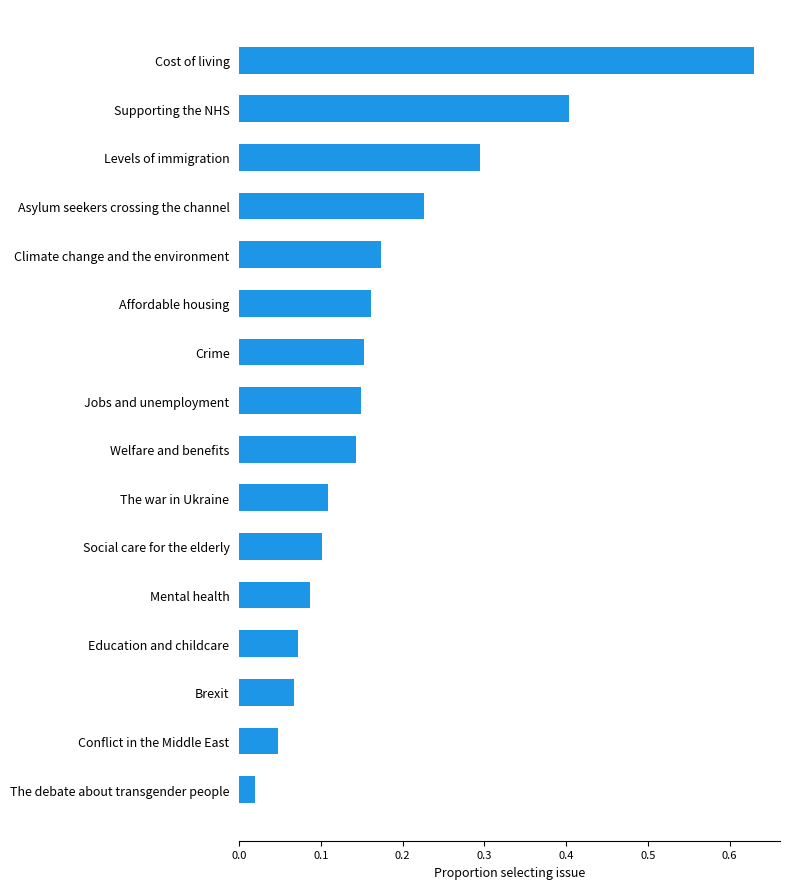

Is it true that the value at Social care for the elderly is 0.1?

True